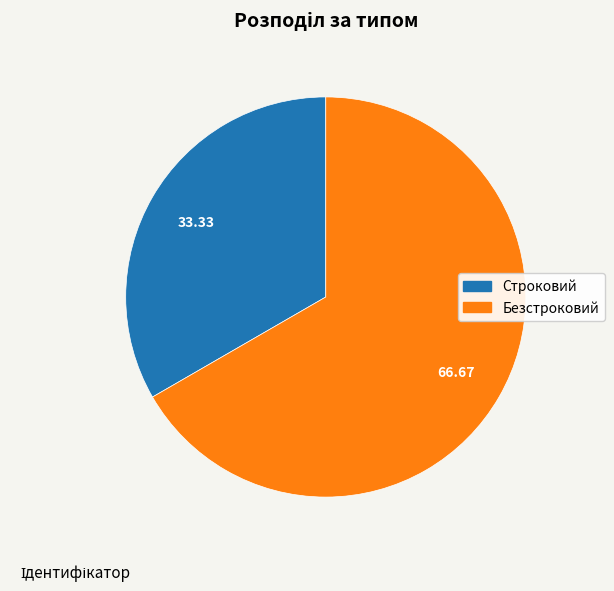

How many slices are in this pie chart?

2